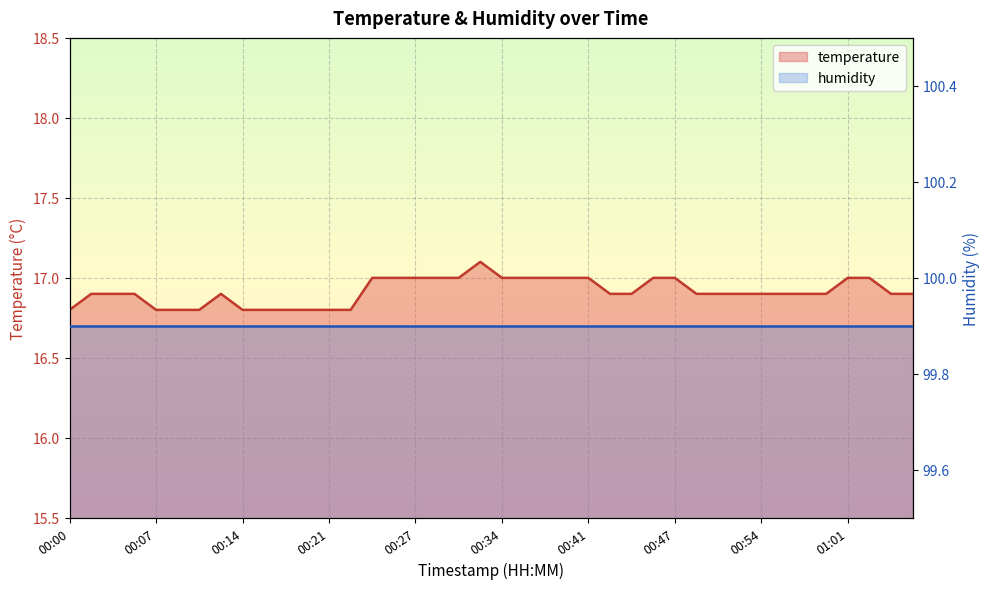

Reading right to left, transcribe all the data shown in this chart.

01:06=16.9	01:04=16.9	01:03=17.0	01:01=17.0	00:59=16.9	00:58=16.9	00:56=16.9	00:54=16.9	00:53=16.9	00:51=16.9	00:49=16.9	00:47=17.0	00:46=17.0	00:44=16.9	00:42=16.9	00:41=17.0	00:39=17.0	00:37=17.0	00:36=17.0	00:34=17.0	00:32=17.1	00:31=17.0	00:29=17.0	00:27=17.0	00:26=17.0	00:24=17.0	00:22=16.8	00:21=16.8	00:19=16.8	00:17=16.8	00:15=16.8	00:14=16.8	00:12=16.9	00:10=16.8	00:09=16.8	00:07=16.8	00:05=16.9	00:04=16.9	00:02=16.9	00:00=16.8